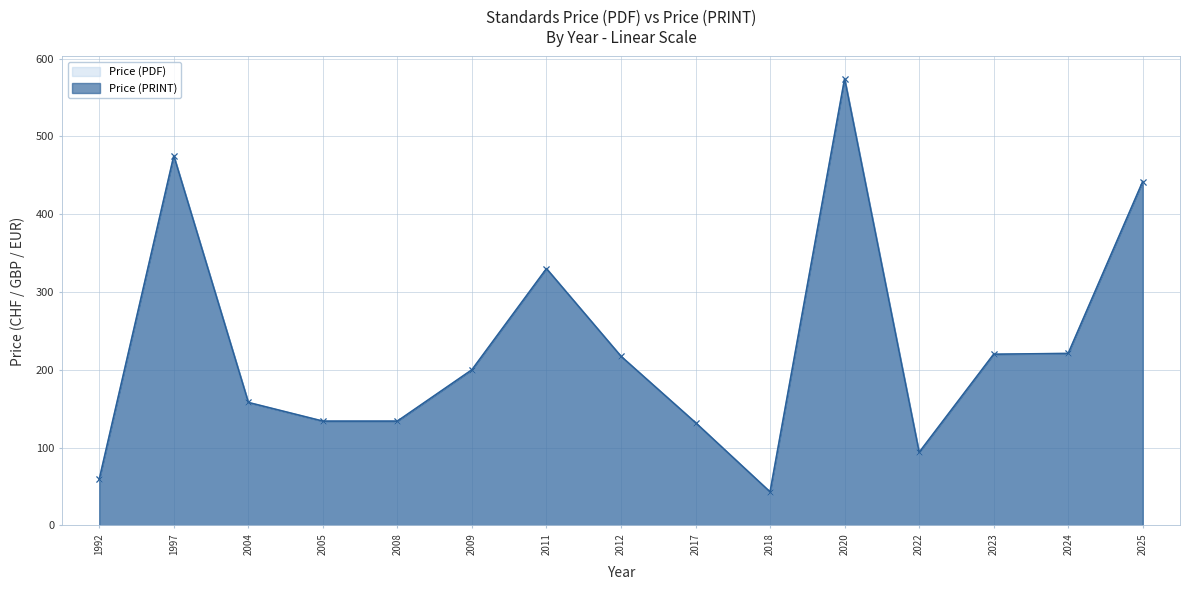

True or false: Price (PDF) and Price (PRINT) cross at least once.

False